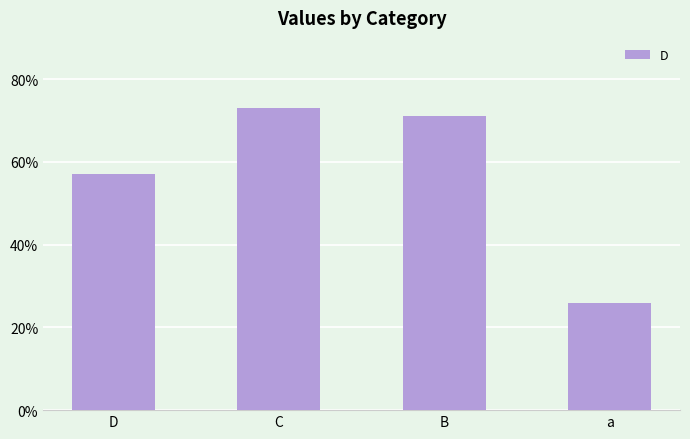

Approximately how many times larger is the value at D compared to B?

0.8